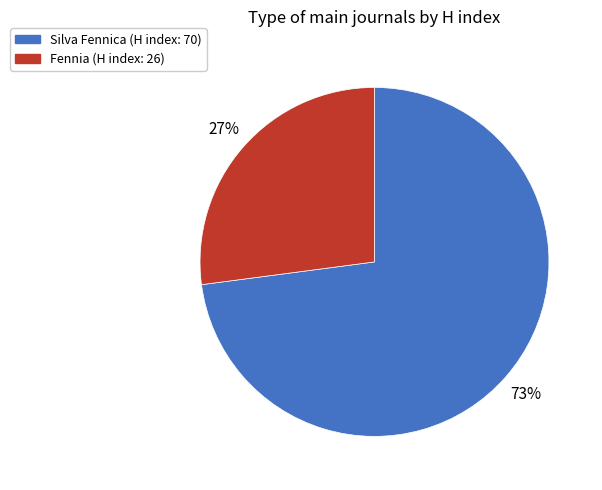

True or false: Silva Fennica accounts for 80% of the total.

False